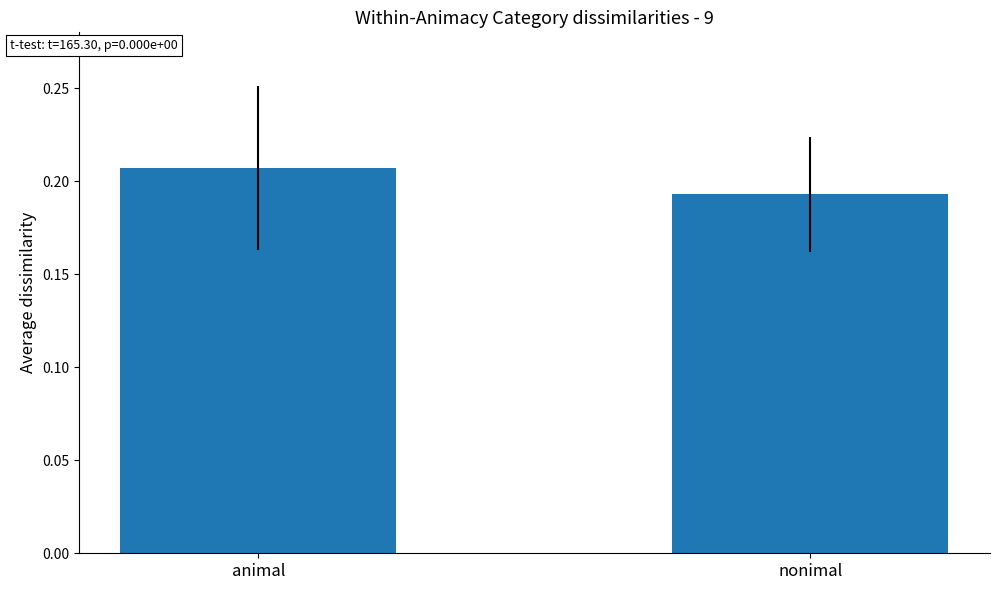

The chart shows a value of 0.1 at animal. True or false?

False